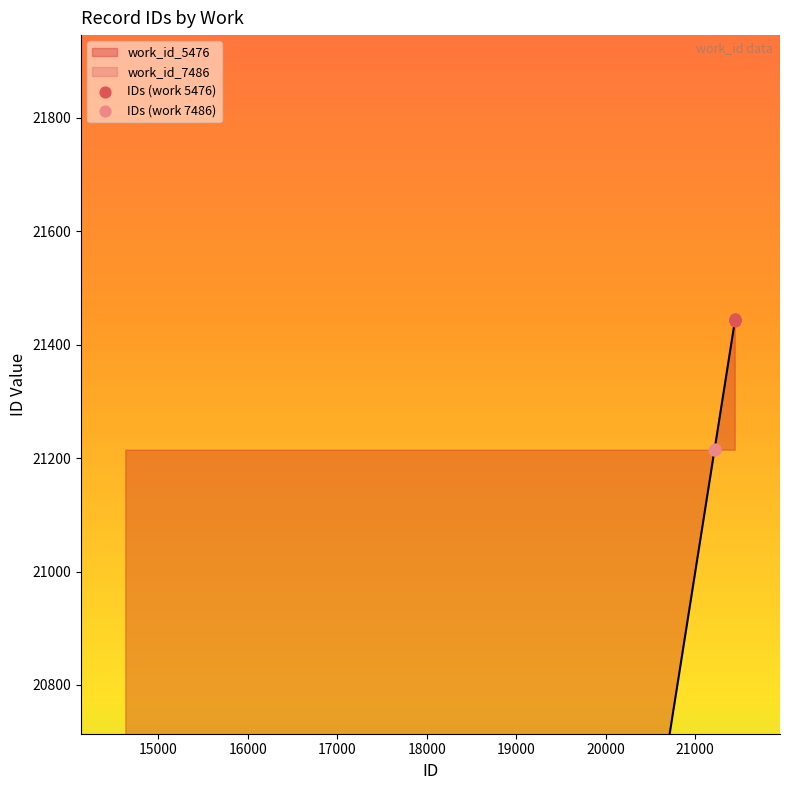

Between 21446 and 21215/21442, which is larger?

21446